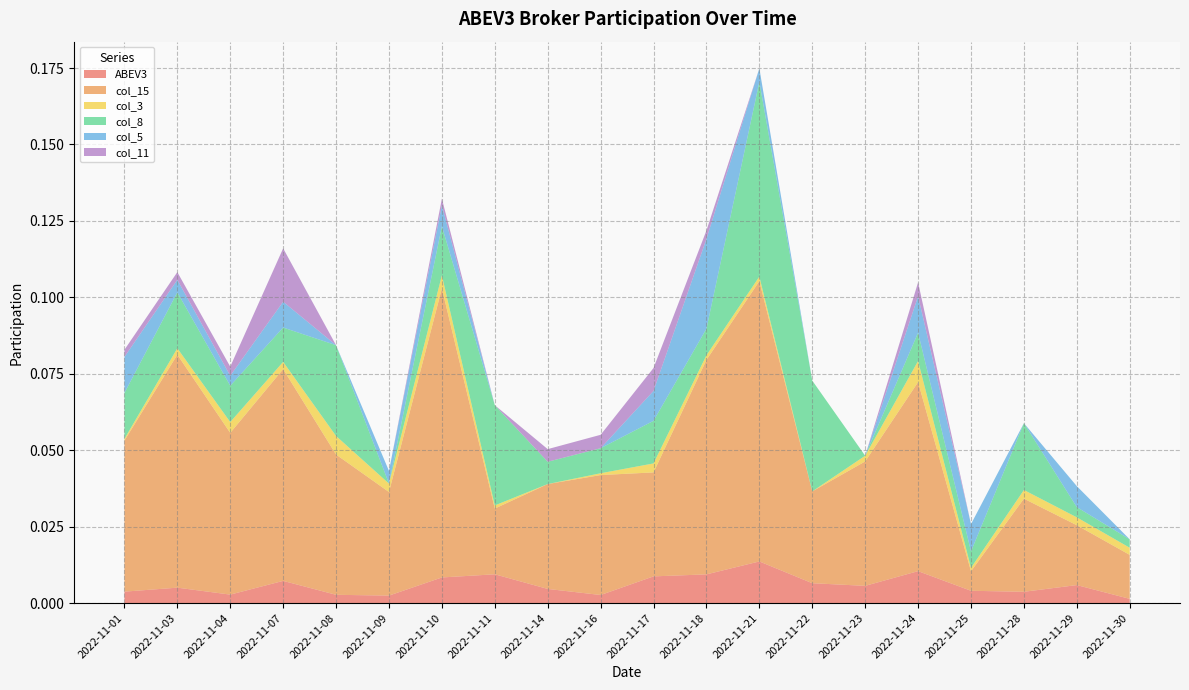

Reading left to right, list all the values displayed in this chart.

ABEV3: 2022-11-01=0.0	2022-11-03=0.0	2022-11-04=0.0	2022-11-07=0.0	2022-11-08=0.0	2022-11-09=0.0	2022-11-10=0.0	2022-11-11=0.0	2022-11-14=0.0	2022-11-16=0.0	2022-11-17=0.0	2022-11-18=0.0	2022-11-21=0.0	2022-11-22=0.0	2022-11-23=0.0	2022-11-24=0.0	2022-11-25=0.0	2022-11-28=0.0	2022-11-29=0.0	2022-11-30=0.0
col_15: 2022-11-01=0.0	2022-11-03=0.1	2022-11-04=0.1	2022-11-07=0.1	2022-11-08=0.0	2022-11-09=0.0	2022-11-10=0.1	2022-11-11=0.0	2022-11-14=0.0	2022-11-16=0.0	2022-11-17=0.0	2022-11-18=0.1	2022-11-21=0.1	2022-11-22=0.0	2022-11-23=0.0	2022-11-24=0.1	2022-11-25=0.0	2022-11-28=0.0	2022-11-29=0.0	2022-11-30=0.0
col_3: 2022-11-01=0.0	2022-11-03=0.0	2022-11-04=0.0	2022-11-07=0.0	2022-11-08=0.0	2022-11-09=0.0	2022-11-10=0.0	2022-11-11=0.0	2022-11-14=0.0	2022-11-16=0.0	2022-11-17=0.0	2022-11-18=0.0	2022-11-21=0.0	2022-11-22=0.0	2022-11-23=0.0	2022-11-24=0.0	2022-11-25=0.0	2022-11-28=0.0	2022-11-29=0.0	2022-11-30=0.0
col_8: 2022-11-01=0.0	2022-11-03=0.0	2022-11-04=0.0	2022-11-07=0.0	2022-11-08=0.0	2022-11-09=0.0	2022-11-10=0.0	2022-11-11=0.0	2022-11-14=0.0	2022-11-16=0.0	2022-11-17=0.0	2022-11-18=0.0	2022-11-21=0.1	2022-11-22=0.0	2022-11-23=0.0	2022-11-24=0.0	2022-11-25=0.0	2022-11-28=0.0	2022-11-29=0.0	2022-11-30=0.0
col_5: 2022-11-01=0.0	2022-11-03=0.0	2022-11-04=0.0	2022-11-07=0.0	2022-11-08=0.0	2022-11-09=0.0	2022-11-10=0.0	2022-11-11=0.0	2022-11-14=0.0	2022-11-16=0.0	2022-11-17=0.0	2022-11-18=0.0	2022-11-21=0.0	2022-11-22=0.0	2022-11-23=0.0	2022-11-24=0.0	2022-11-25=0.0	2022-11-28=0.0	2022-11-29=0.0	2022-11-30=0.0
col_11: 2022-11-01=0.0	2022-11-03=0.0	2022-11-04=0.0	2022-11-07=0.0	2022-11-08=0.0	2022-11-09=0.0	2022-11-10=0.0	2022-11-11=0.0	2022-11-14=0.0	2022-11-16=0.0	2022-11-17=0.0	2022-11-18=0.0	2022-11-21=0.0	2022-11-22=0.0	2022-11-23=0.0	2022-11-24=0.0	2022-11-25=0.0	2022-11-28=0.0	2022-11-29=0.0	2022-11-30=0.0